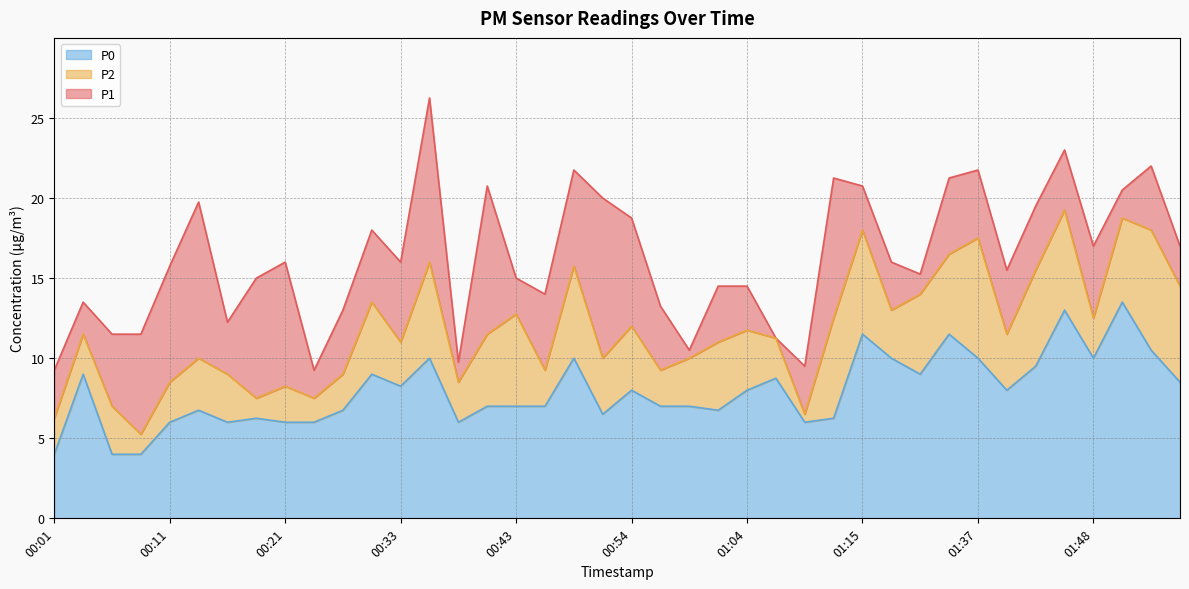

Does the chart display data point markers on the line(s)?

No